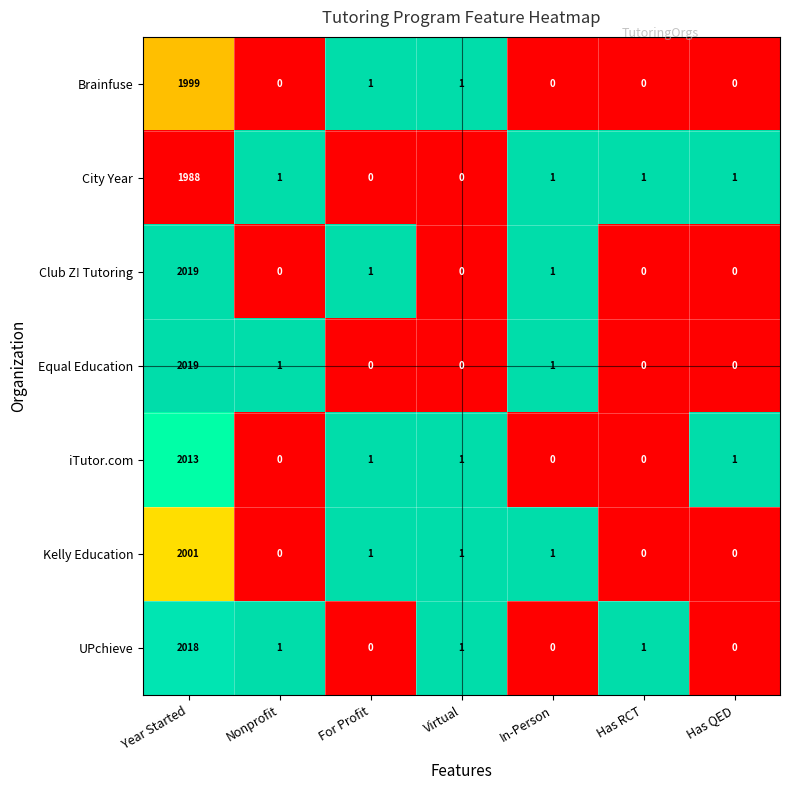

At how many categories does at least one series exceed 0?

7